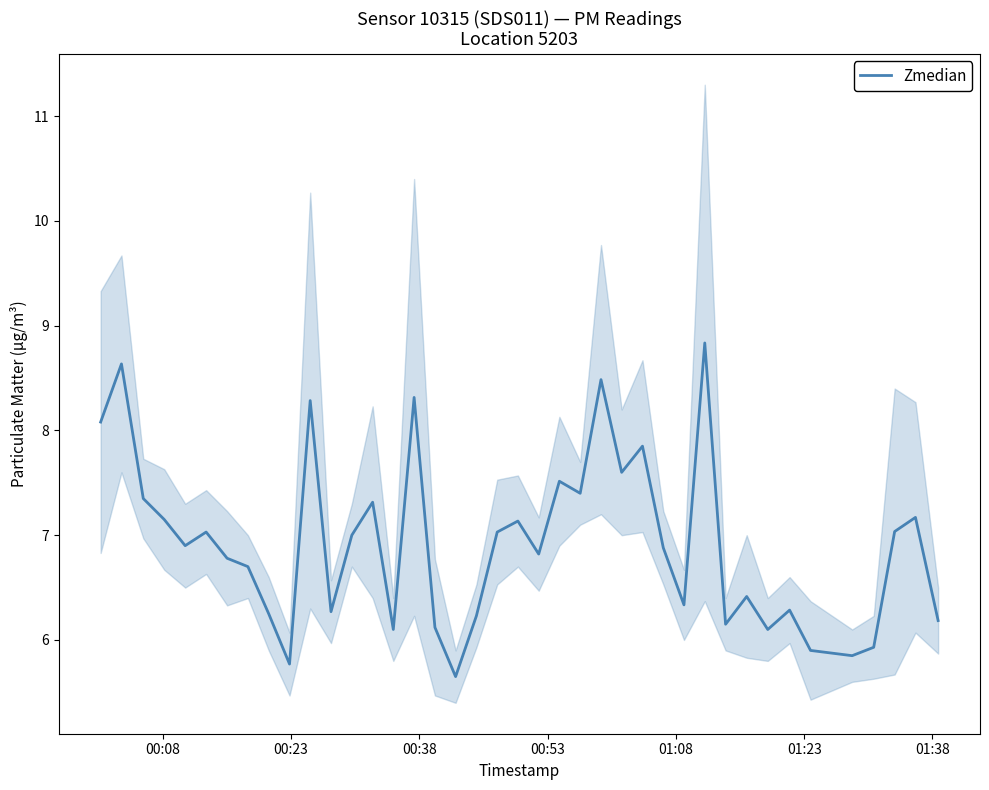

What is the highest value of the Zmedian series?

8.8